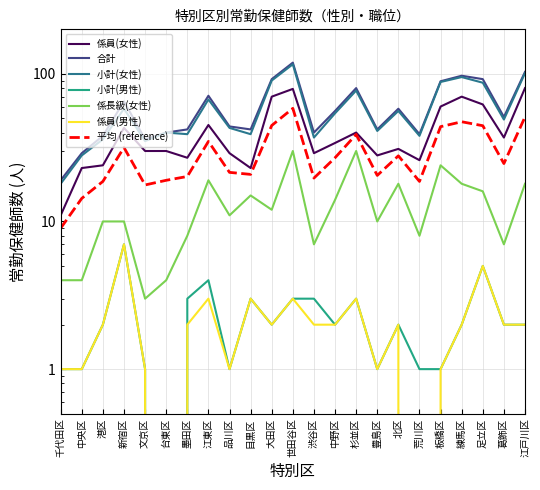

True or false: 小計(男性) and 合計 cross at least once.

False